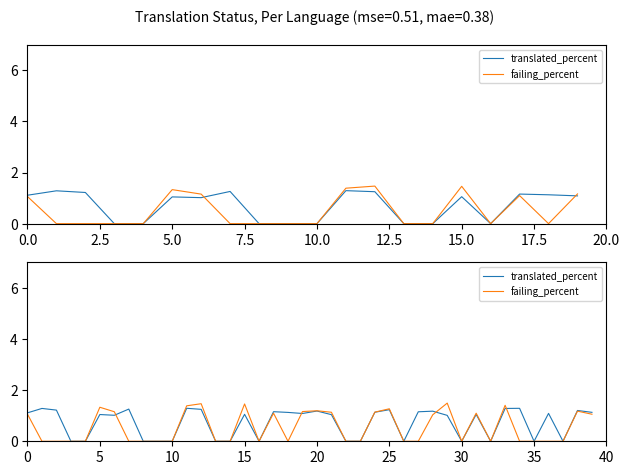

Which series has the largest total across all categories?

translated_percent